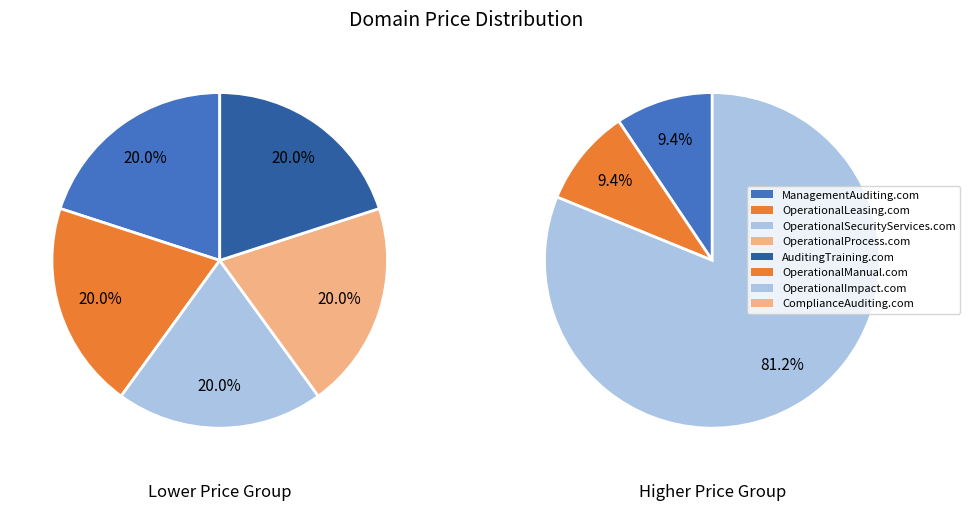

How many slices are in this pie chart?

8